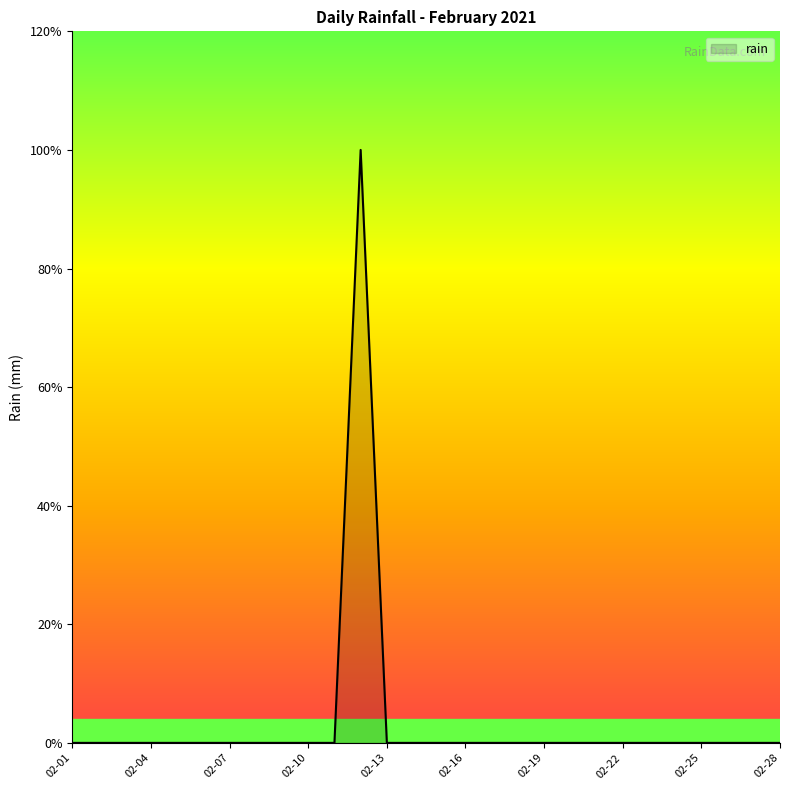

How many points are higher than both their immediate neighbors (excluding endpoints)?

1